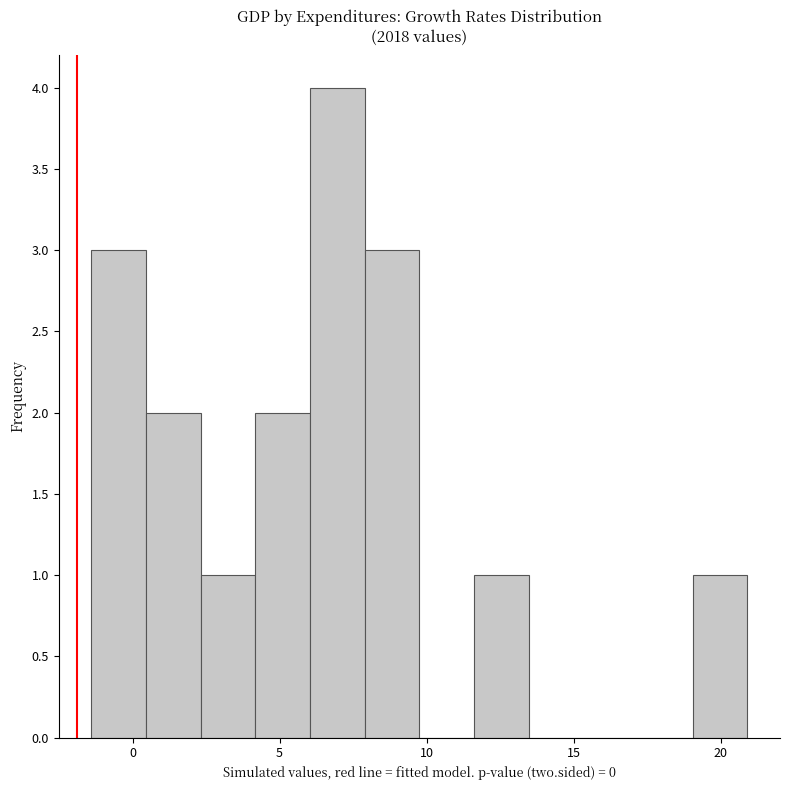

Around what value on the x-axis is the tallest bar? Give the approximate position of its centre, as read against the axis.

7.0